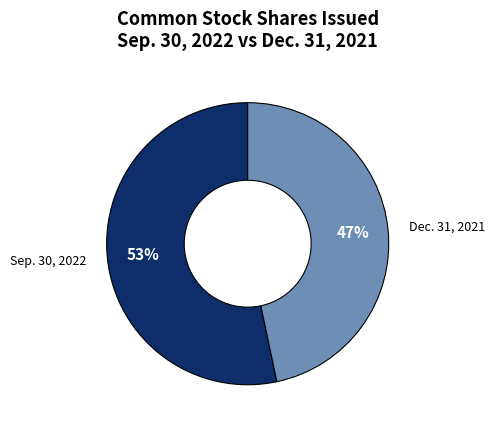

Which has a higher value, Dec. 31, 2021 or Sep. 30, 2022?

Sep. 30, 2022